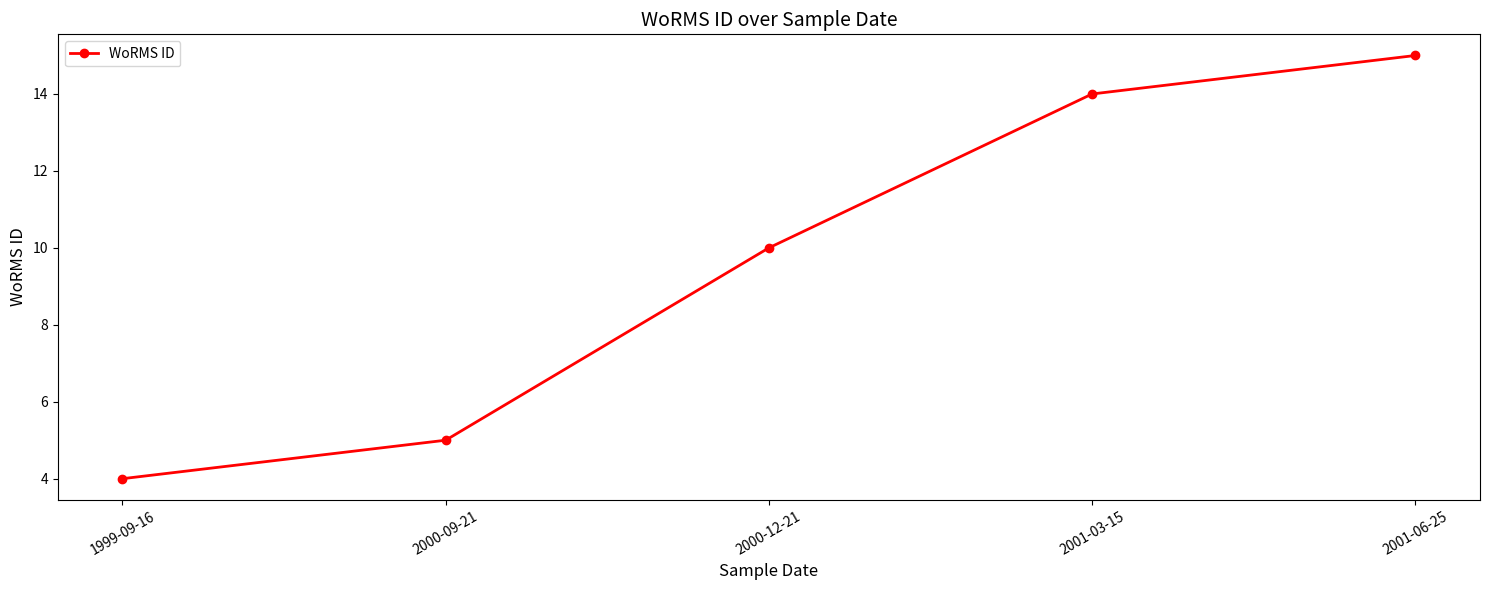

Where is the data nearest to the value 9?

2000-12-21